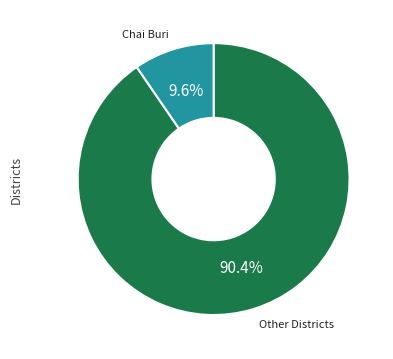

Is there a majority slice in this chart?

Yes